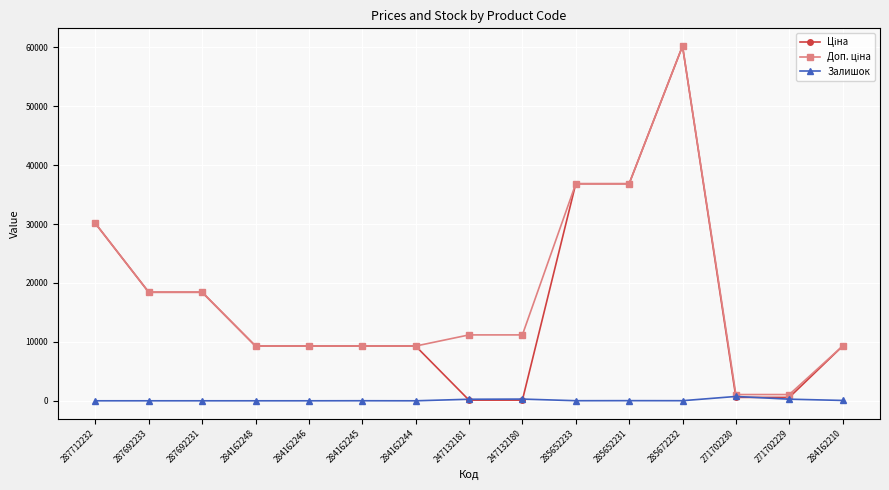

What is the label of the 9th point from the right?

284162244